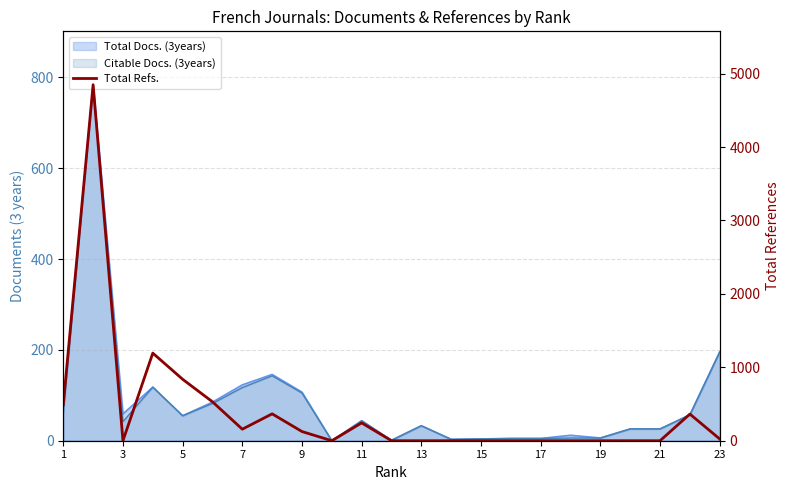

What is the greatest value displayed?

4848